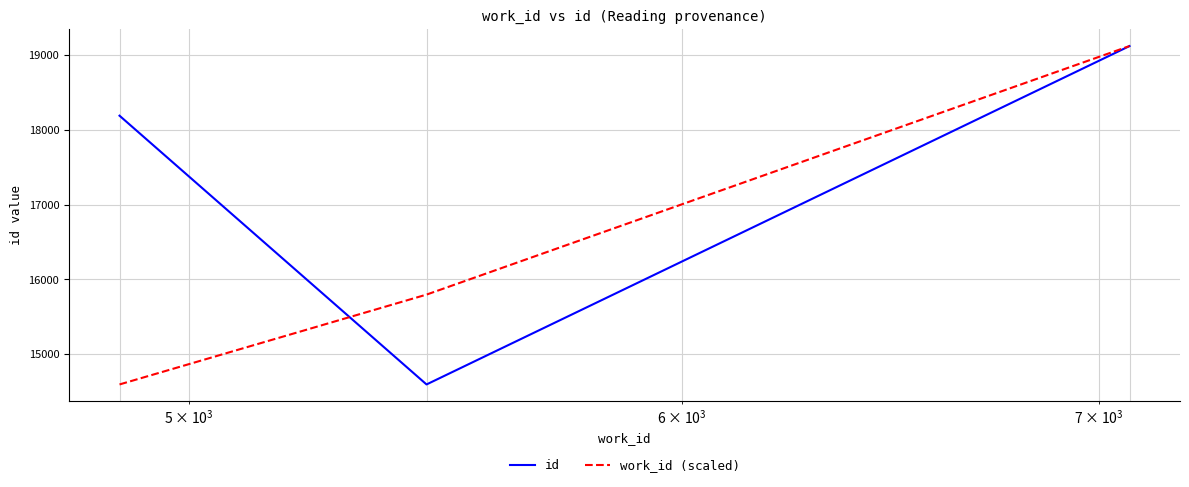

What is the smallest value displayed?

14594.0